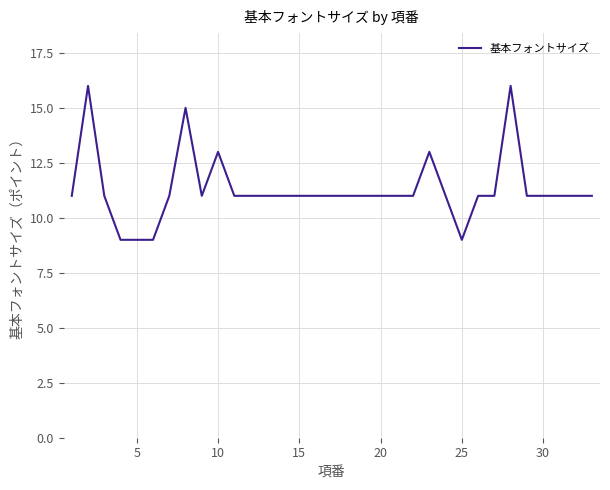

What is the average value?

11